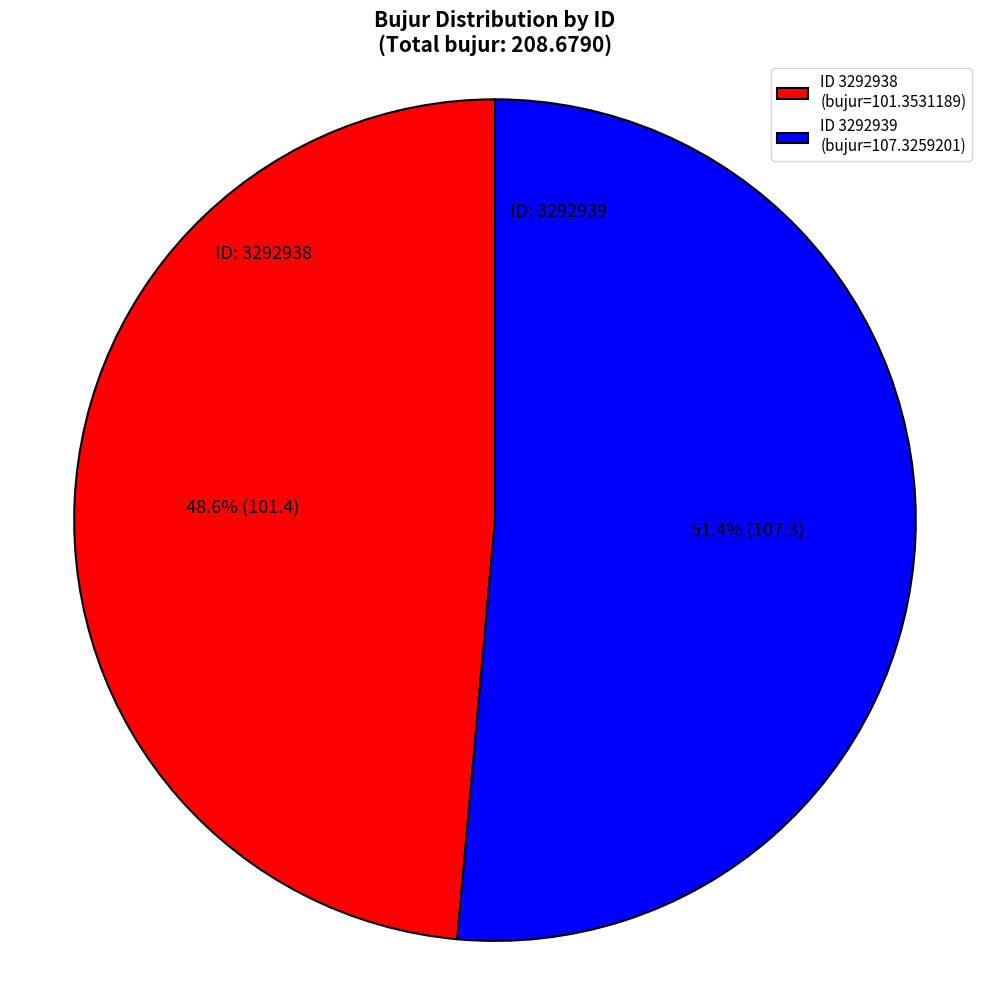

Which slice represents more than half of the pie?

ID 3292939 (bujur=107.3259201)